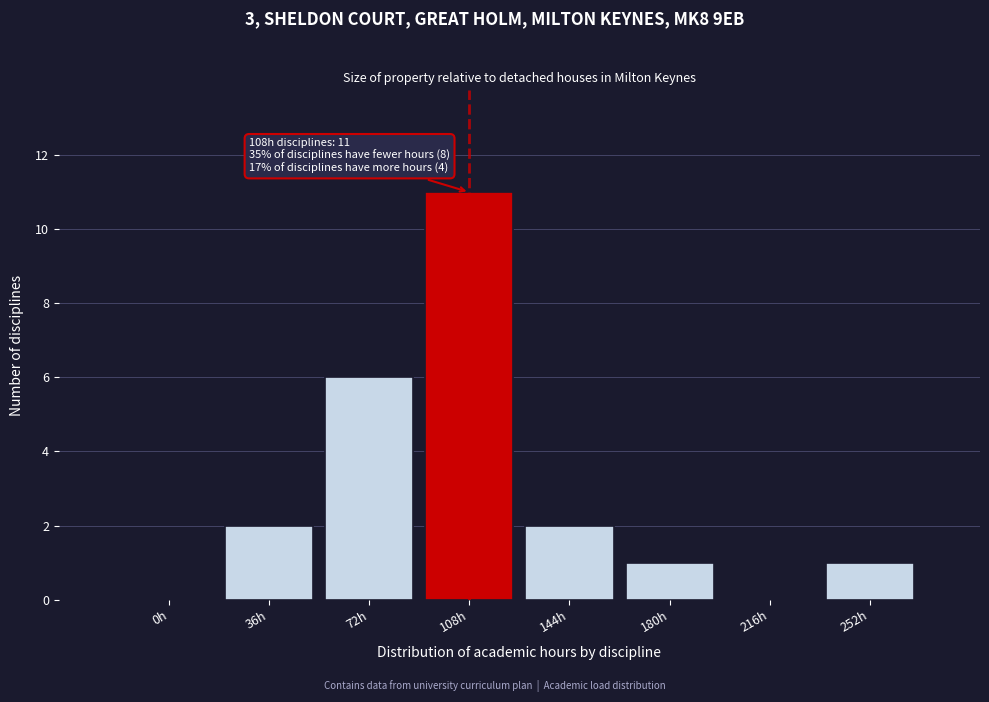

Reading left to right, what are all the values shown in this chart?

0h=0	36h=2	72h=6	108h=11	144h=2	180h=1	216h=0	252h=1